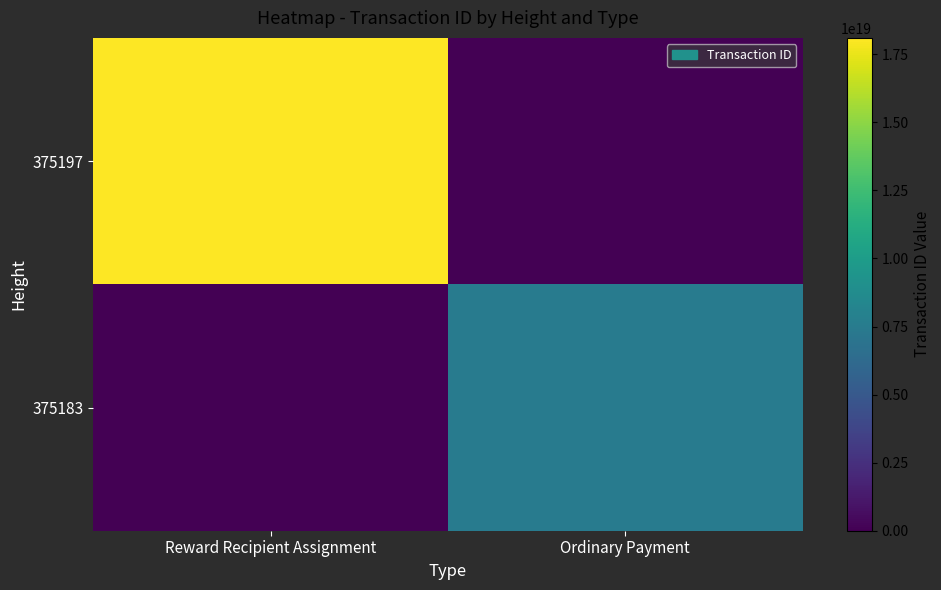

Reading left to right, list all the values displayed in this chart.

375197: Reward Recipient Assignment=18101855658651230208	Ordinary Payment=0
375183: Reward Recipient Assignment=0	Ordinary Payment=7557610840895962112